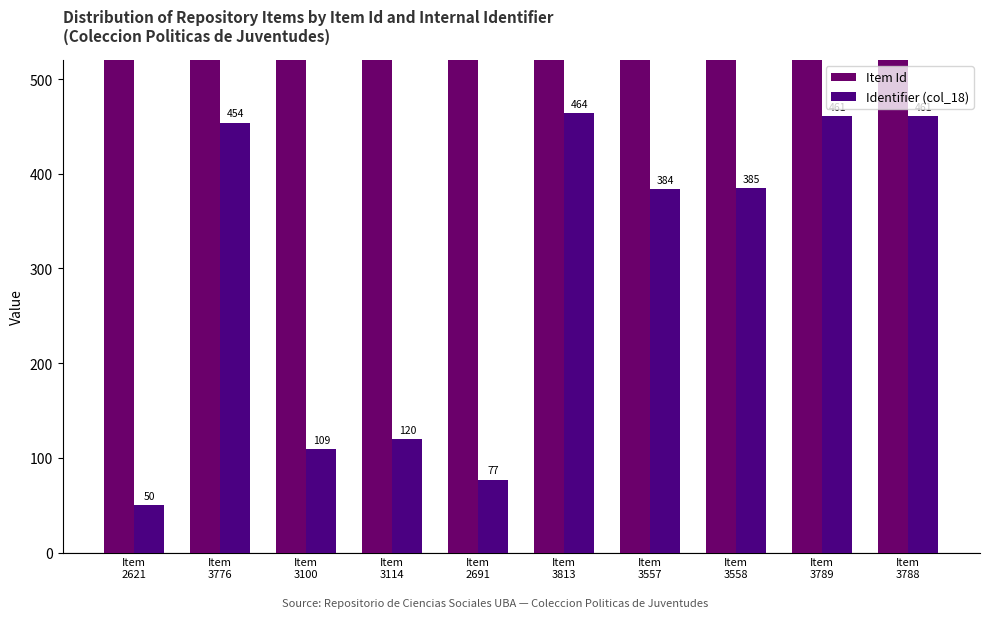

What is the lowest value of the Identifier (col_18) series?

50